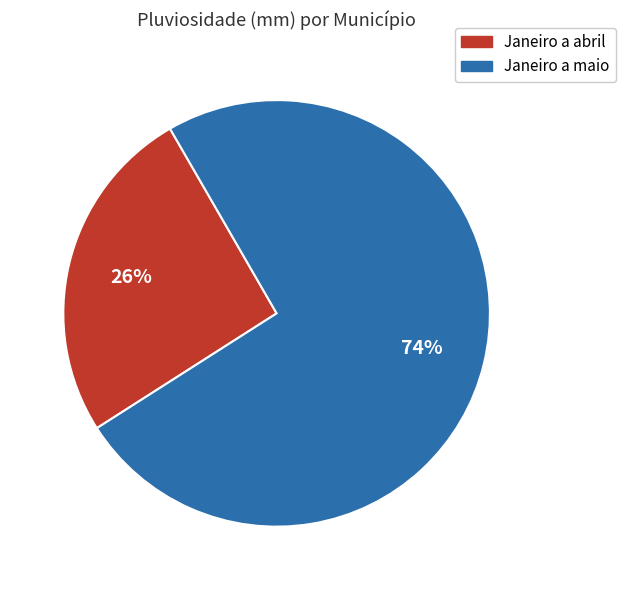

Is there a majority slice in this chart?

Yes